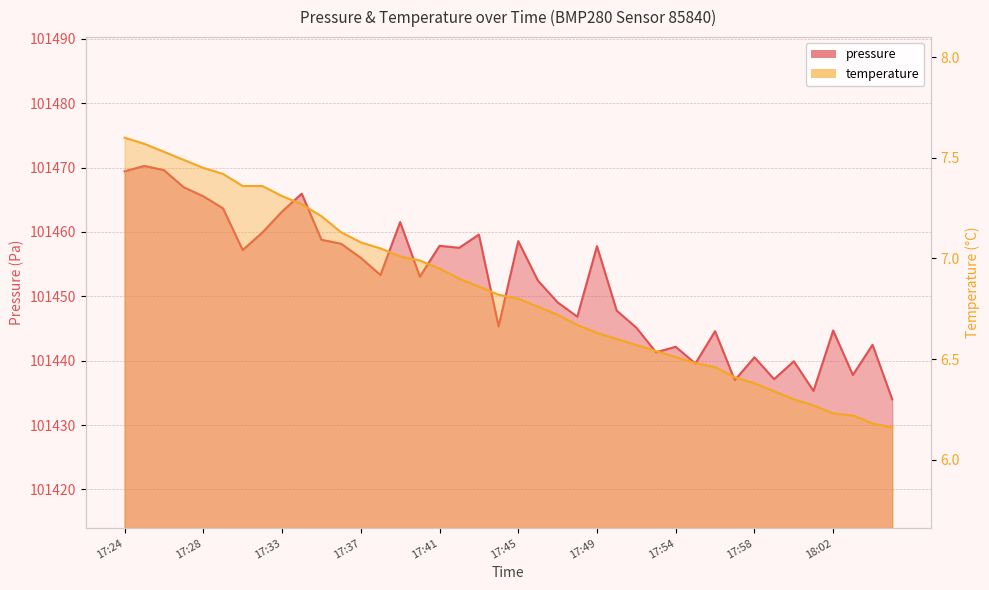

Rank the categories by temperature value from lowest to highest.

18:05, 18:04, 18:03, 18:02, 18:01, 18:00, 17:59, 17:58, 17:57, 17:56, 17:55, 17:54, 17:53, 17:51, 17:50, 17:49, 17:48, 17:47, 17:46, 17:45, 17:44, 17:43, 17:42, 17:41, 17:40, 17:39, 17:38, 17:37, 17:36, 17:35, 17:34, 17:33, 17:31, 17:32, 17:29, 17:28, 17:27, 17:26, 17:25, 17:24